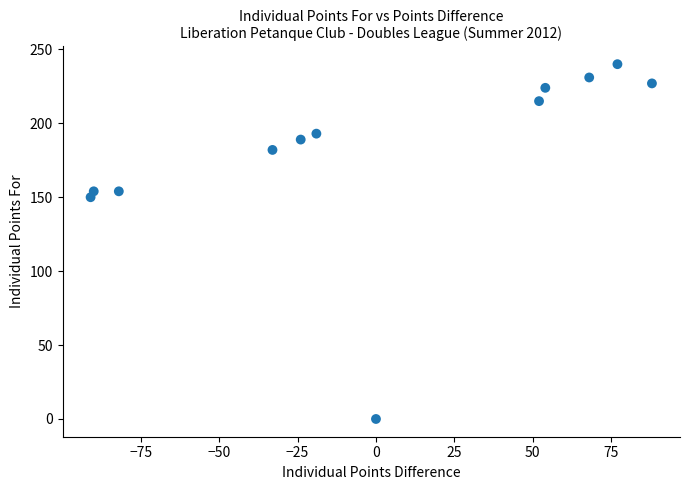

What Y value in the scatter plot is closest to 120?

150